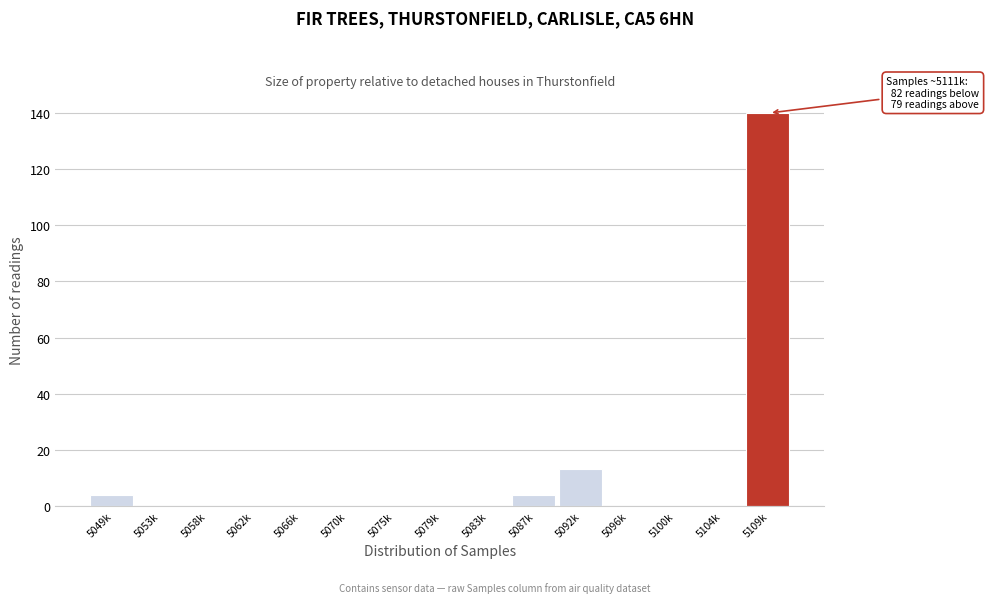

Reading left to right, list all the values displayed in this chart.

5049k=4	5053k=0	5058k=0	5062k=0	5066k=0	5070k=0	5075k=0	5079k=0	5083k=0	5087k=4	5092k=13	5096k=0	5100k=0	5104k=0	5109k=140